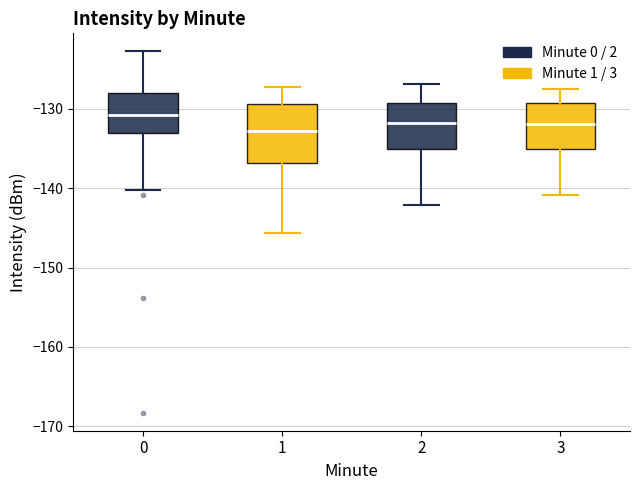

Reading left to right, transcribe this box plot: for each box, give where its median line is, the range the box spans, and where its two whiskers end, as read against the y-axis. The values are not printed on the chart, so give them approximately, as read against the axis.

0: median -131, box -133 to -128, whiskers -140 to -123
1: median -133, box -137 to -129, whiskers -146 to -127
2: median -132, box -135 to -129, whiskers -142 to -127
3: median -132, box -135 to -129, whiskers -141 to -127